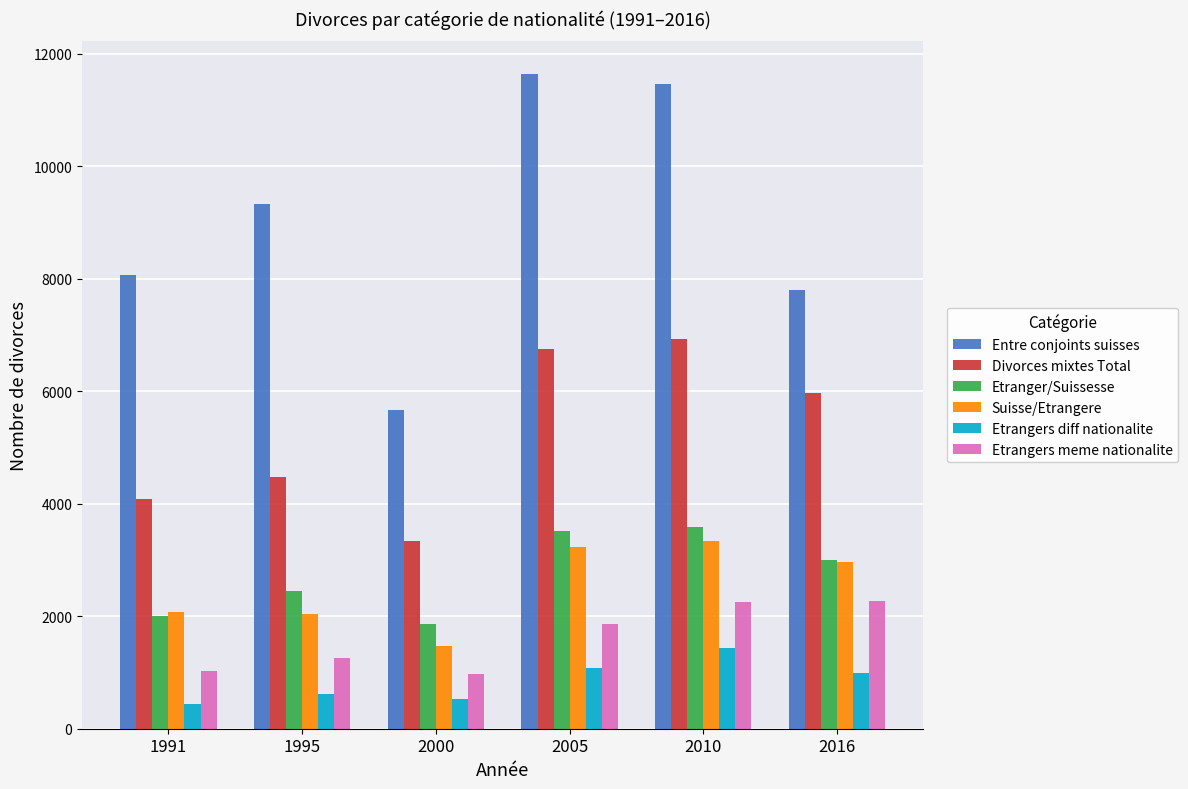

What is the difference between the second highest and minimum values in the Etranger/Suissesse series?

1663